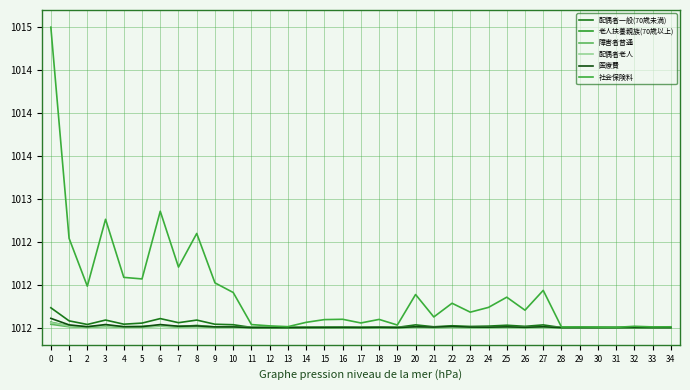

What is the sum of all 配偶者老人 values?

35402.7